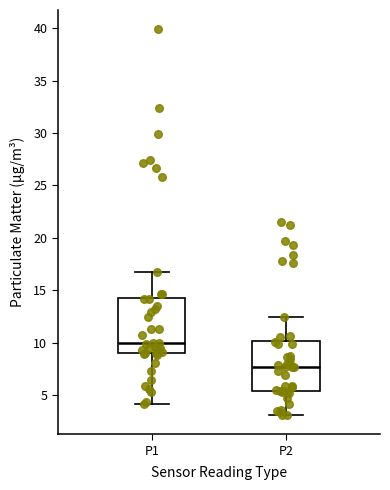

Reading left to right, transcribe this box plot: for each box, give where its median line is, the range the box spans, and where its two whiskers end, as read against the y-axis. The values are not printed on the chart, so give them approximately, as read against the axis.

P1: median 10.0, box 9.0 to 14.5, whiskers 4.0 to 16.5
P2: median 7.5, box 5.5 to 10.0, whiskers 3.0 to 12.5